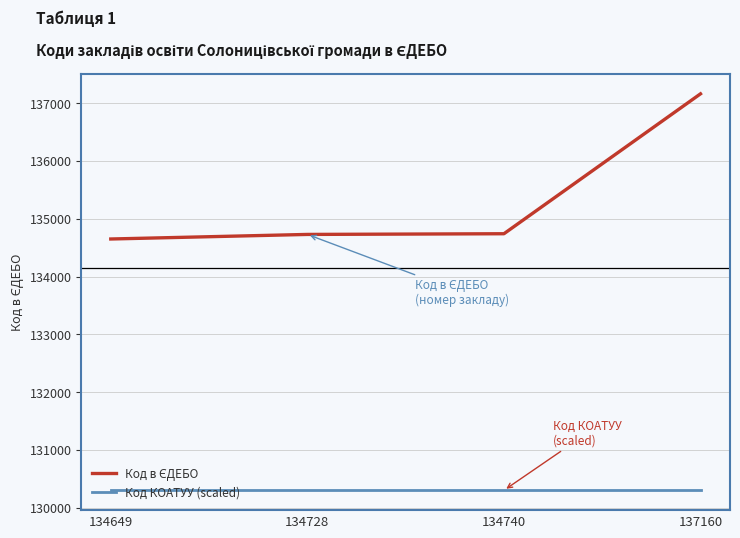

The value of Код КОАТУУ (scaled) at 134649 is 71358. True or false?

False